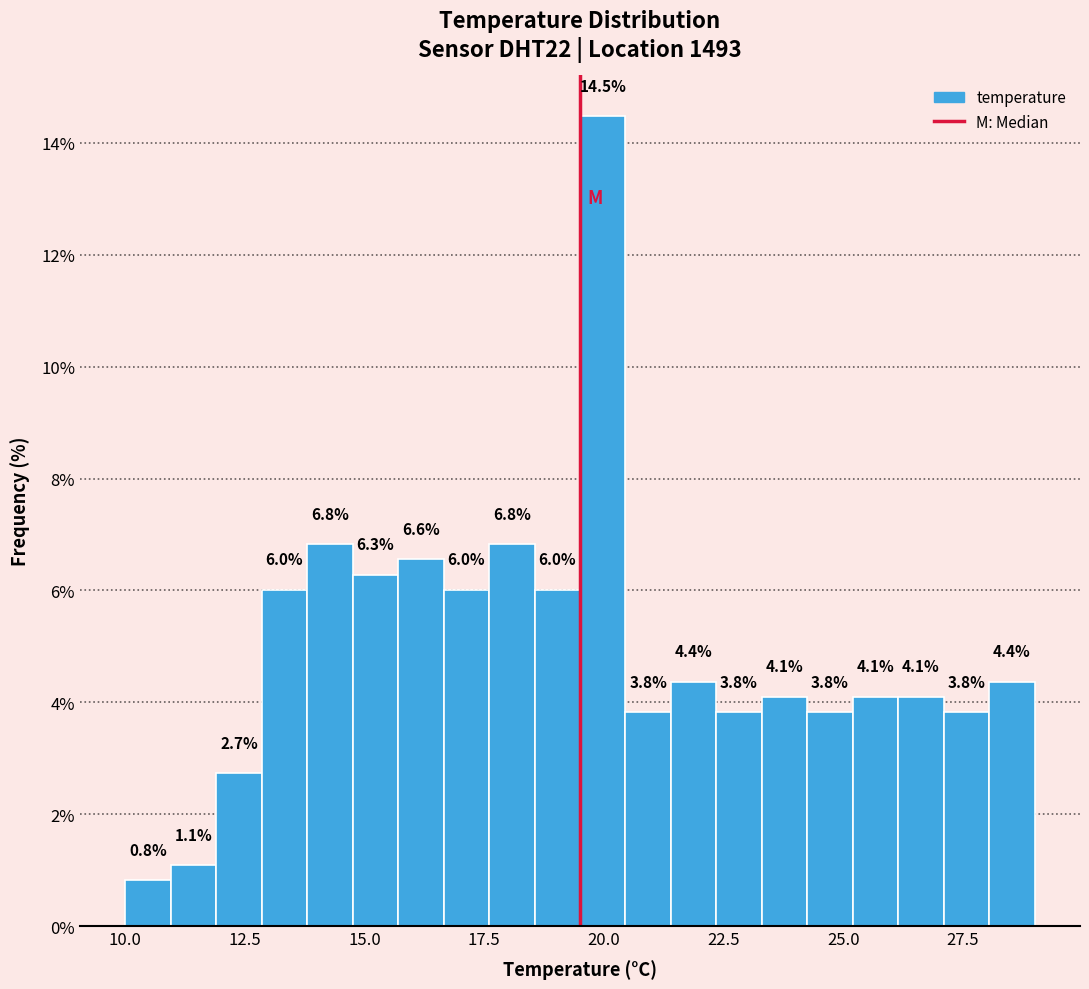

Around what value on the x-axis is the tallest bar? Give the approximate position of its centre, as read against the axis.

20.0